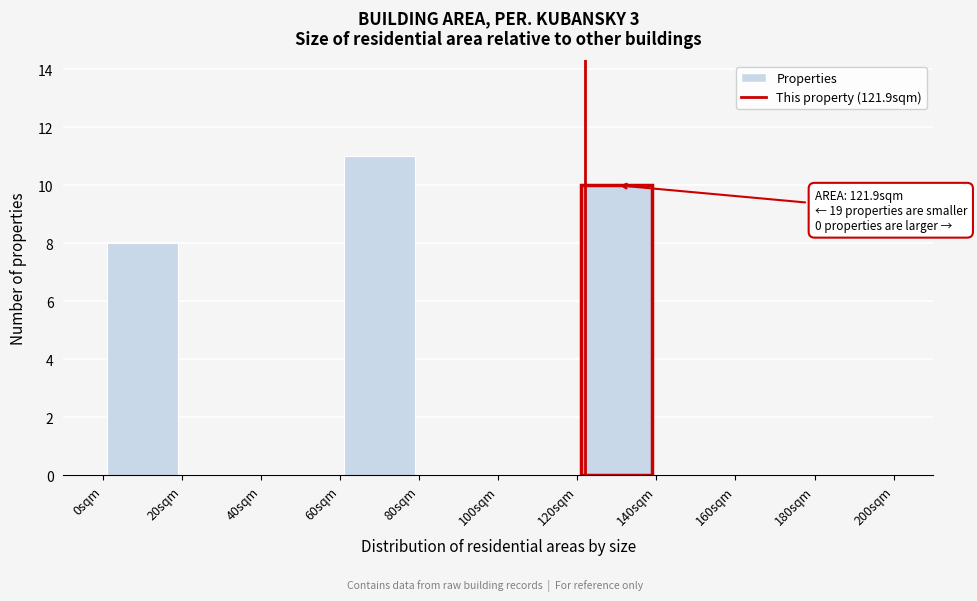

Over which range of the x-axis is the bar tallest?

60 to 80